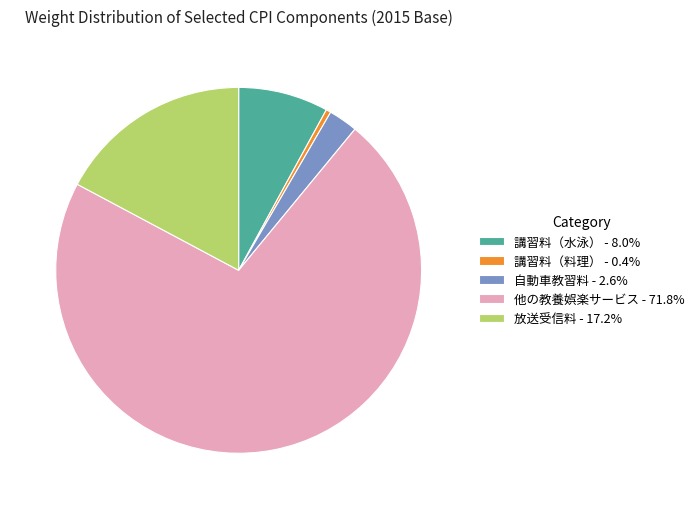

Do 講習料（料理） - 0.4% and 他の教養娯楽サービス - 71.8% together represent more than half of the pie?

Yes